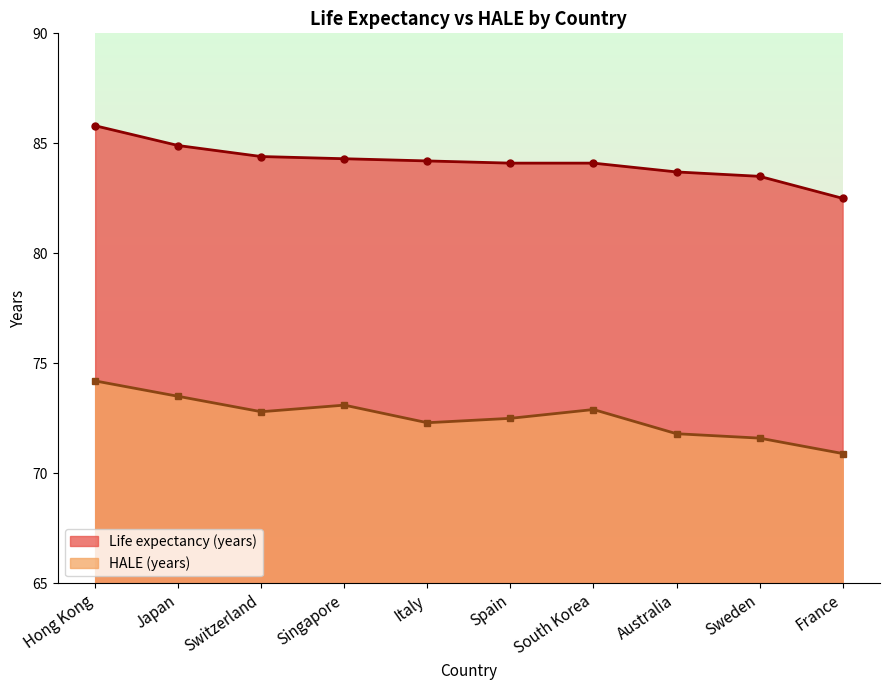

Which label corresponds to the smallest value in the chart?

France